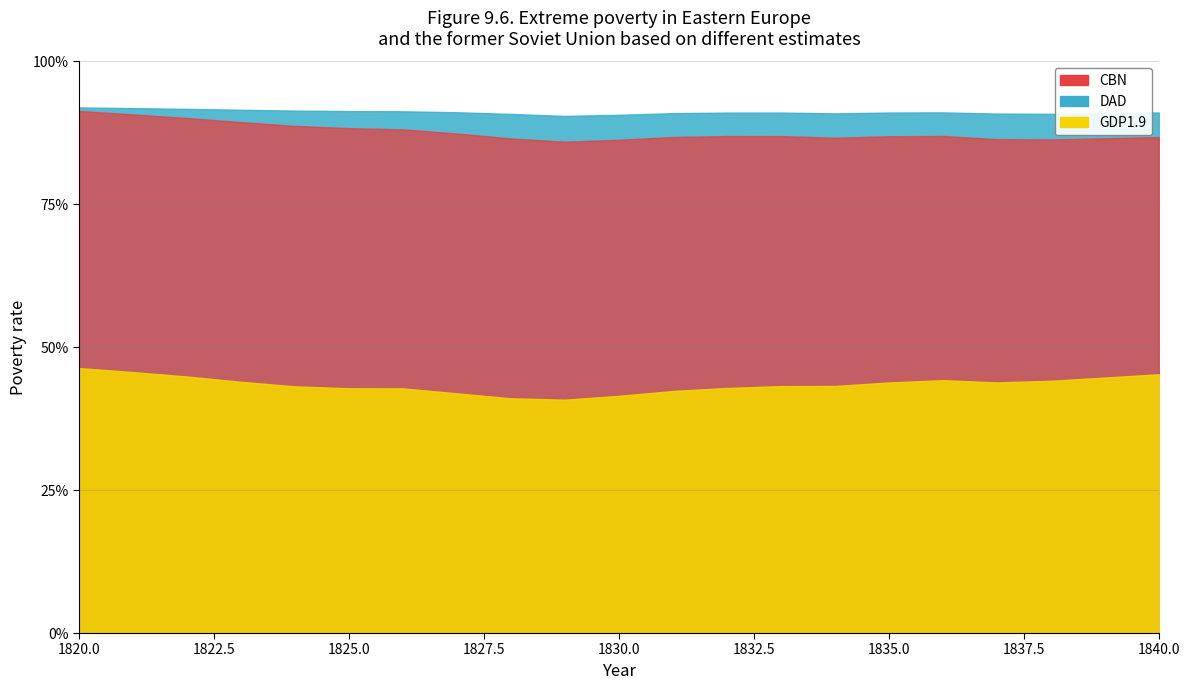

At how many categories does at least one series exceed 0?

21